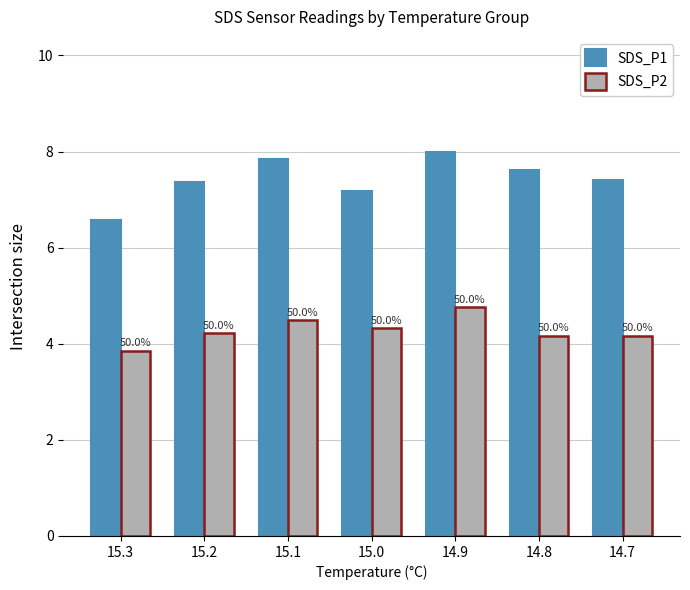

Reading right to left, what are all the values shown in this chart?

SDS_P1: 14.7=7.4	14.8=7.6	14.9=8.0	15.0=7.2	15.1=7.8	15.2=7.4	15.3=6.6
SDS_P2: 14.7=4.2	14.8=4.2	14.9=4.8	15.0=4.3	15.1=4.5	15.2=4.2	15.3=3.9